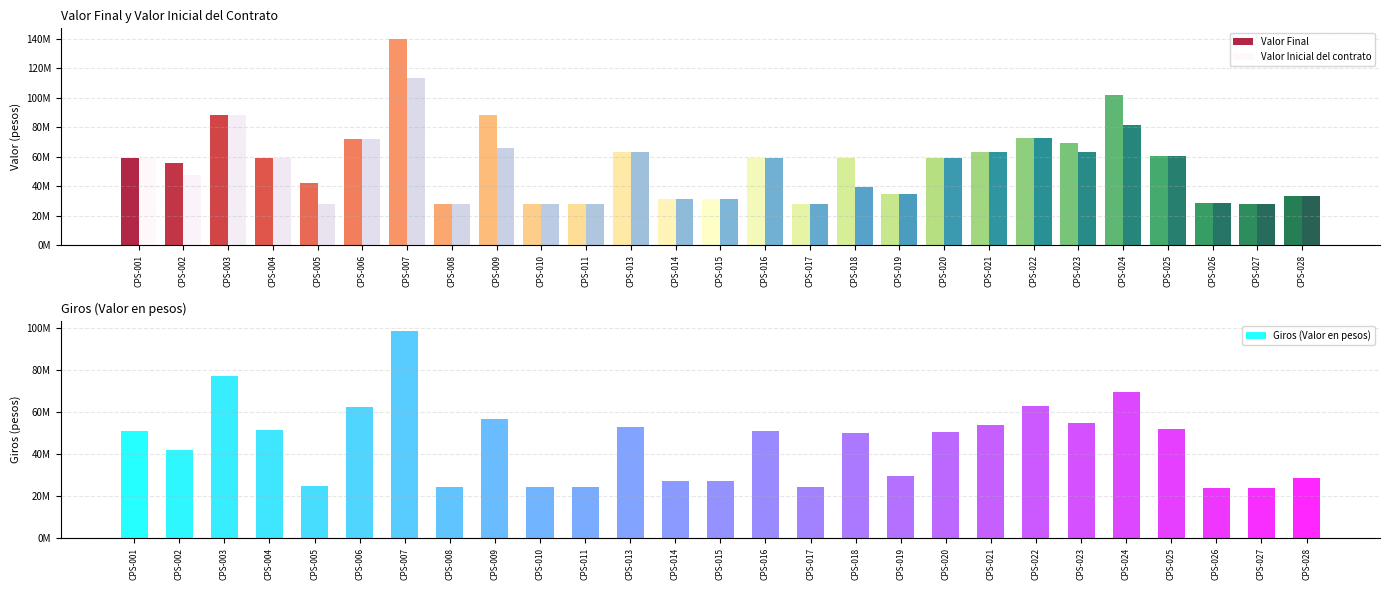

Count the number of categories in the chart.

27